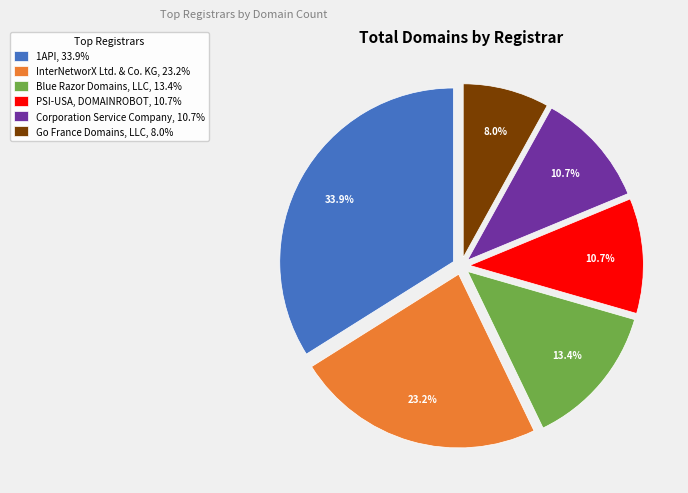

Is there a majority slice in this chart?

No